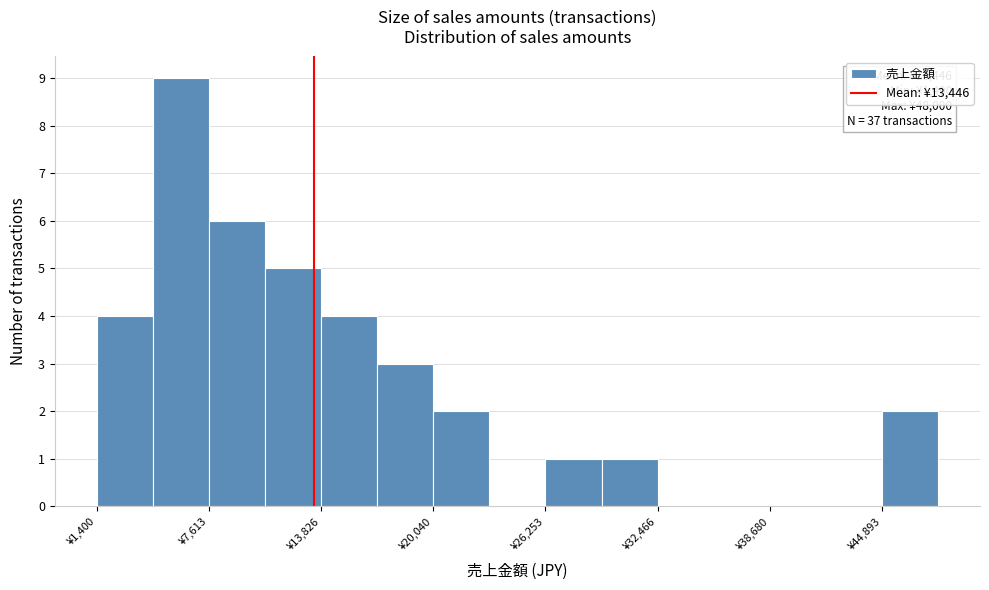

Around what value on the x-axis is the tallest bar? Give the approximate position of its centre, as read against the axis.

6000